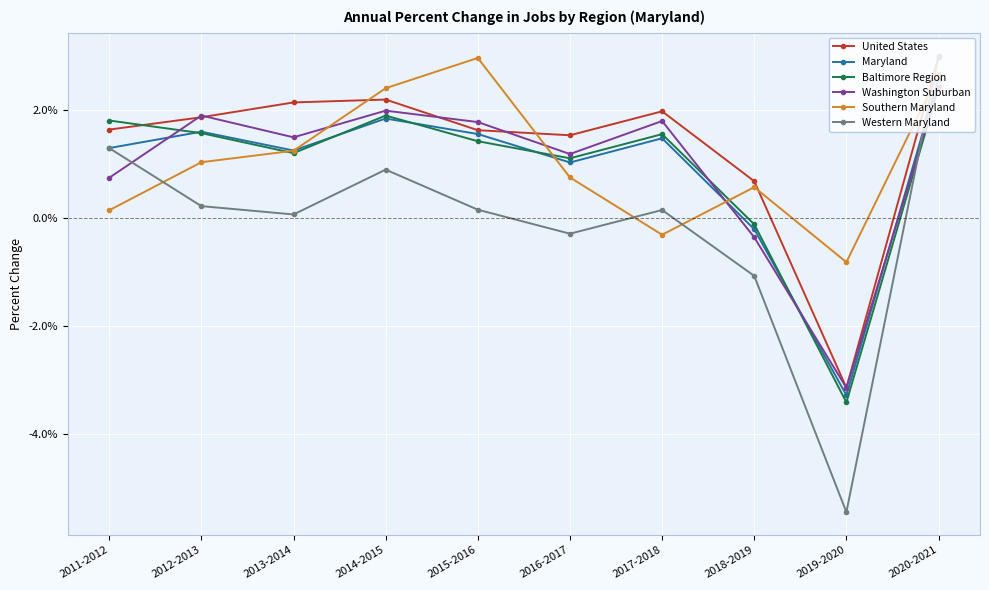

What is the difference between the second highest and second lowest values in the Washington Suburban series?

2.3